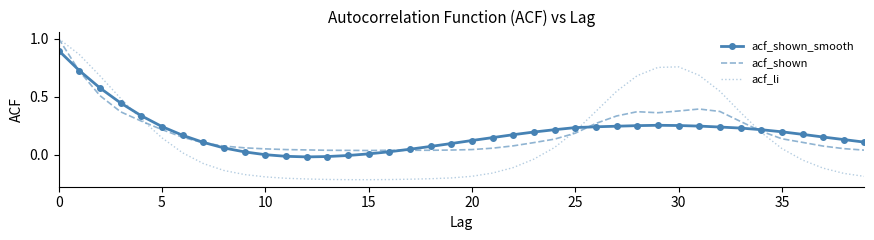

What is the highest value of the acf_shown series?

1.0